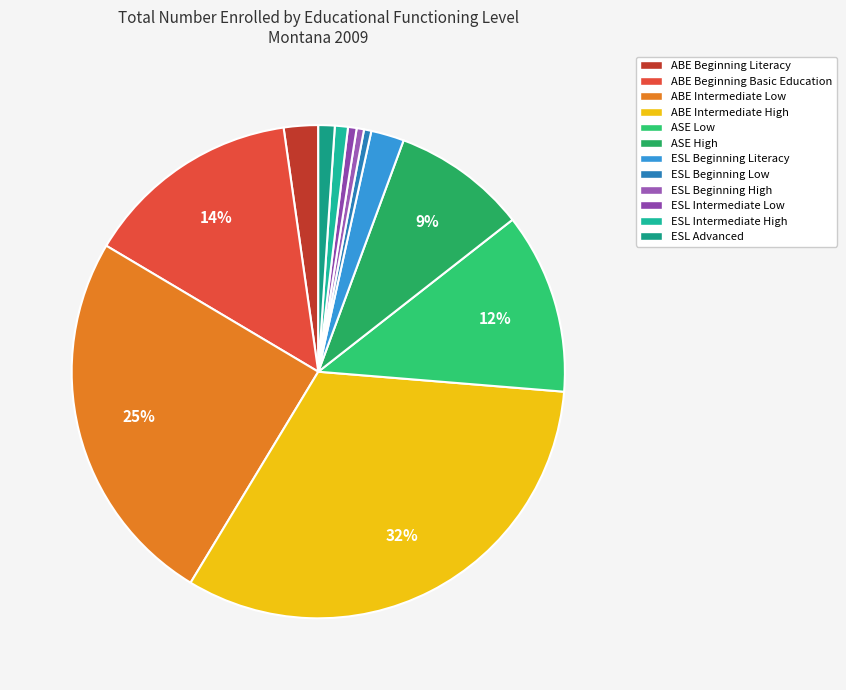

Which has a higher value, ESL Beginning High or ESL Beginning Literacy?

ESL Beginning Literacy